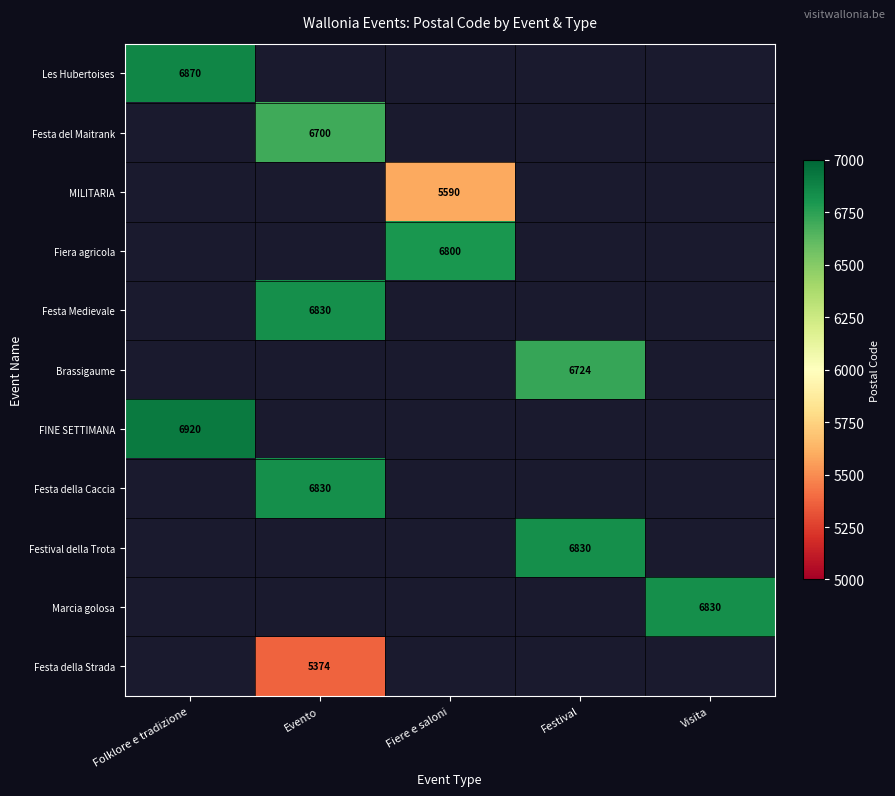

The value of MILITARIA at Fiere e saloni is 5590. True or false?

True